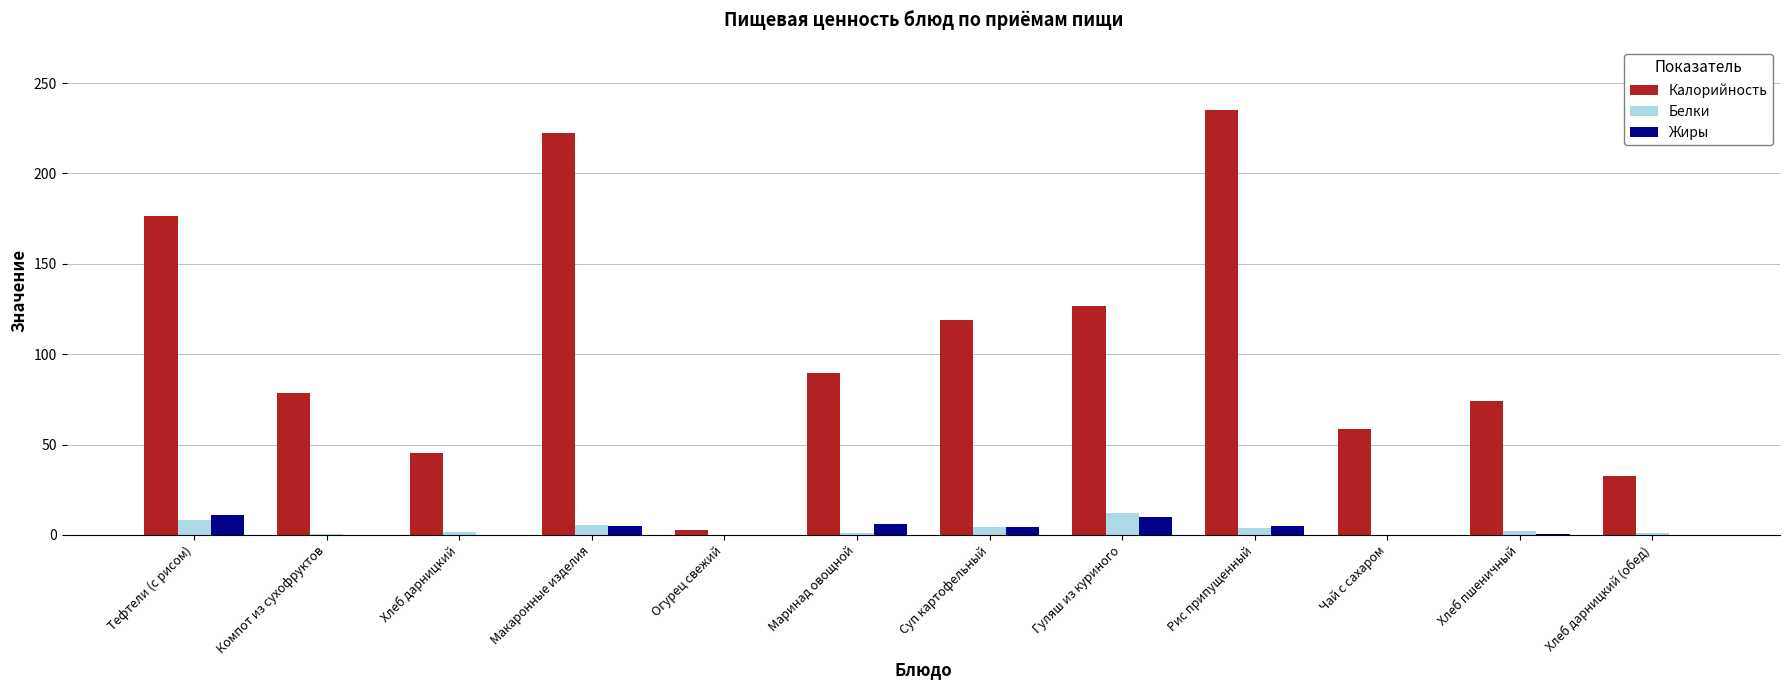

The Калорийность series shows 222.1 at Макаронные изделия. True or false?

True